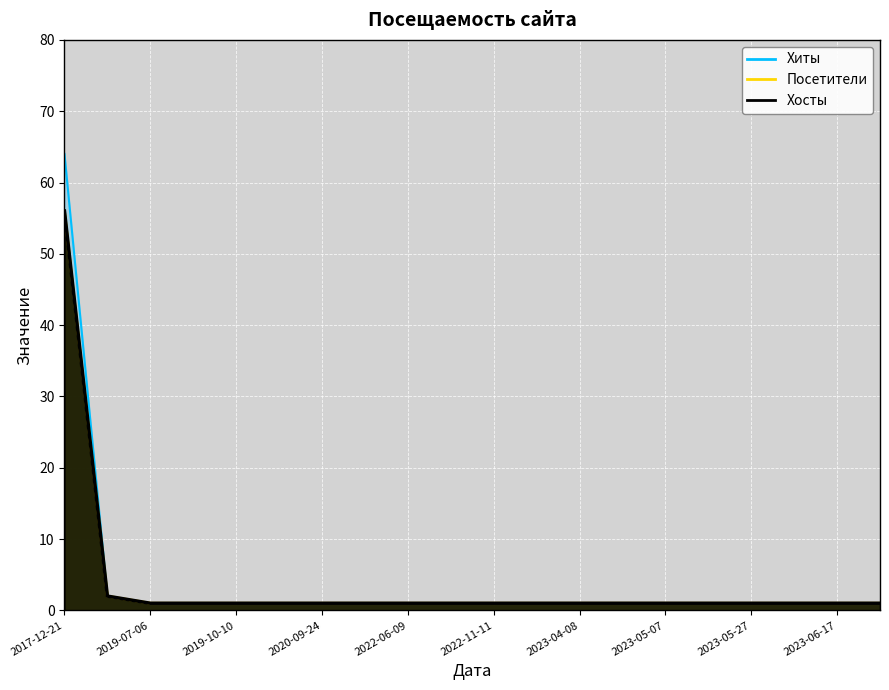

Reading right to left, list all the values displayed in this chart.

Хосты: 2023-06-26=1	2023-06-17=1	2023-06-12=1	2023-05-27=1	2023-05-19=1	2023-05-07=1	2023-05-05=1	2023-04-08=1	2023-01-27=1	2022-11-11=1	2022-11-07=1	2022-06-09=1	2021-12-10=1	2020-09-24=1	2020-03-26=1	2019-10-10=1	2019-09-09=1	2019-07-06=1	2019-06-04=2	2017-12-21=56
Посетители: 2023-06-26=1	2023-06-17=1	2023-06-12=1	2023-05-27=1	2023-05-19=1	2023-05-07=1	2023-05-05=1	2023-04-08=1	2023-01-27=1	2022-11-11=1	2022-11-07=1	2022-06-09=1	2021-12-10=1	2020-09-24=1	2020-03-26=1	2019-10-10=1	2019-09-09=1	2019-07-06=1	2019-06-04=2	2017-12-21=56
Хиты: 2023-06-26=1	2023-06-17=1	2023-06-12=1	2023-05-27=1	2023-05-19=1	2023-05-07=1	2023-05-05=1	2023-04-08=1	2023-01-27=1	2022-11-11=1	2022-11-07=1	2022-06-09=1	2021-12-10=1	2020-09-24=1	2020-03-26=1	2019-10-10=1	2019-09-09=1	2019-07-06=1	2019-06-04=2	2017-12-21=64